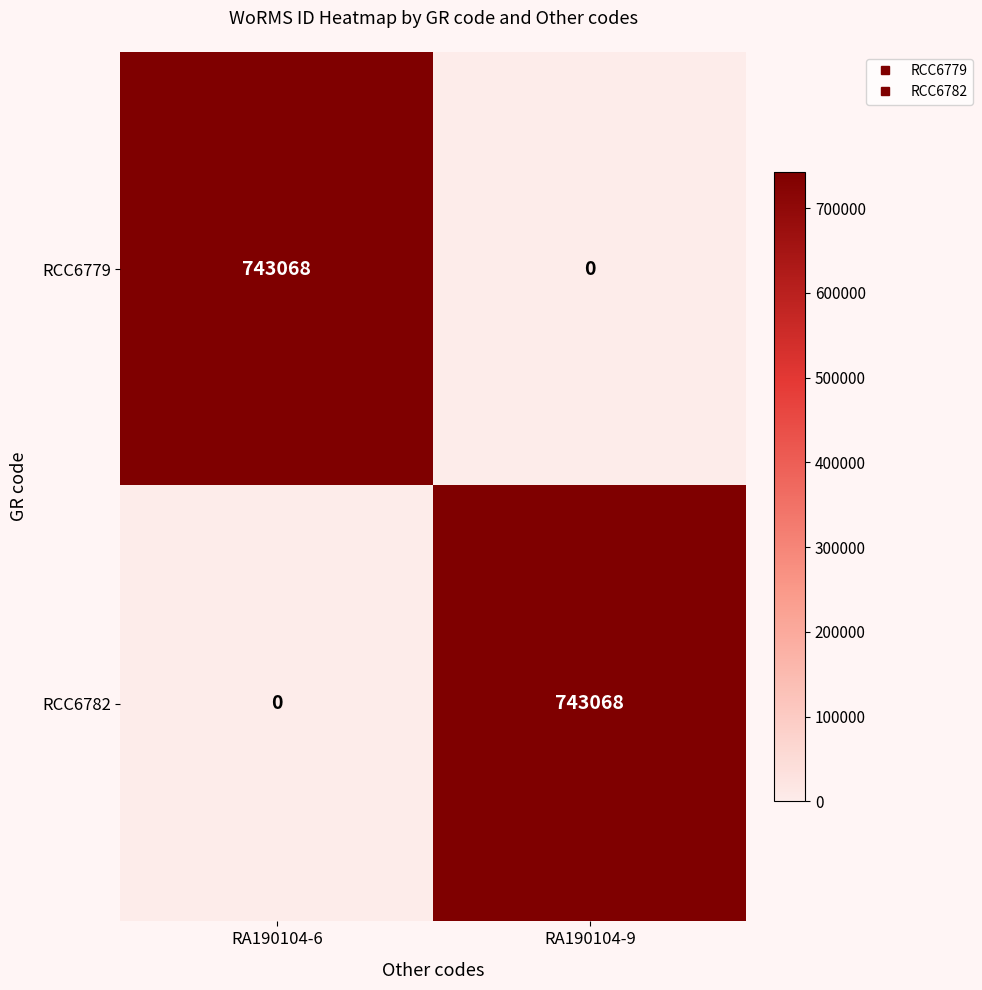

What is the sum of the RCC6779 values at RA190104-9 and RA190104-6?

743068